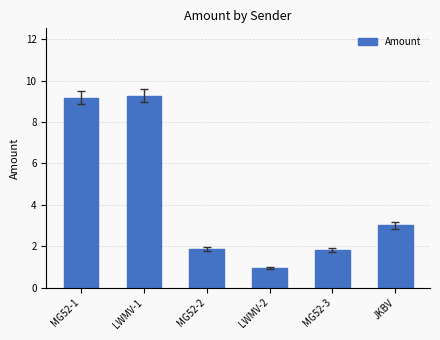

What is the label of the 6th bar from the right?

MG52-1